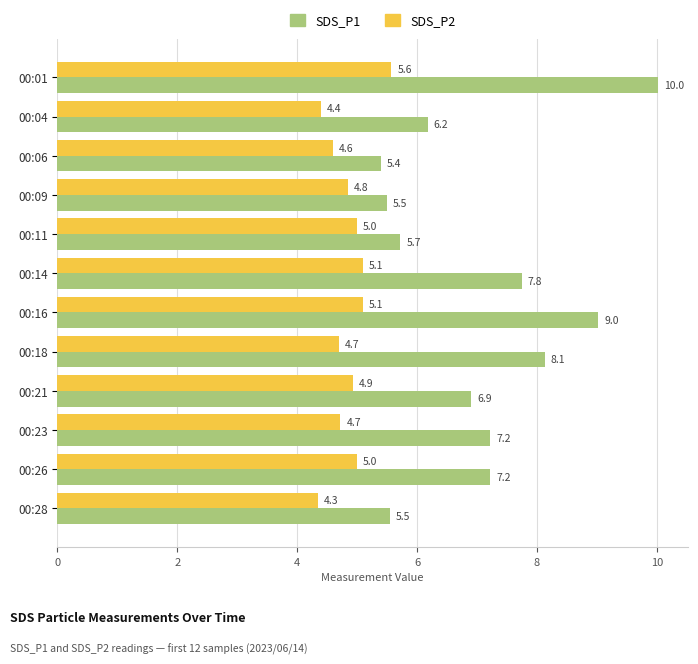

How many distinct data groups are displayed?

2